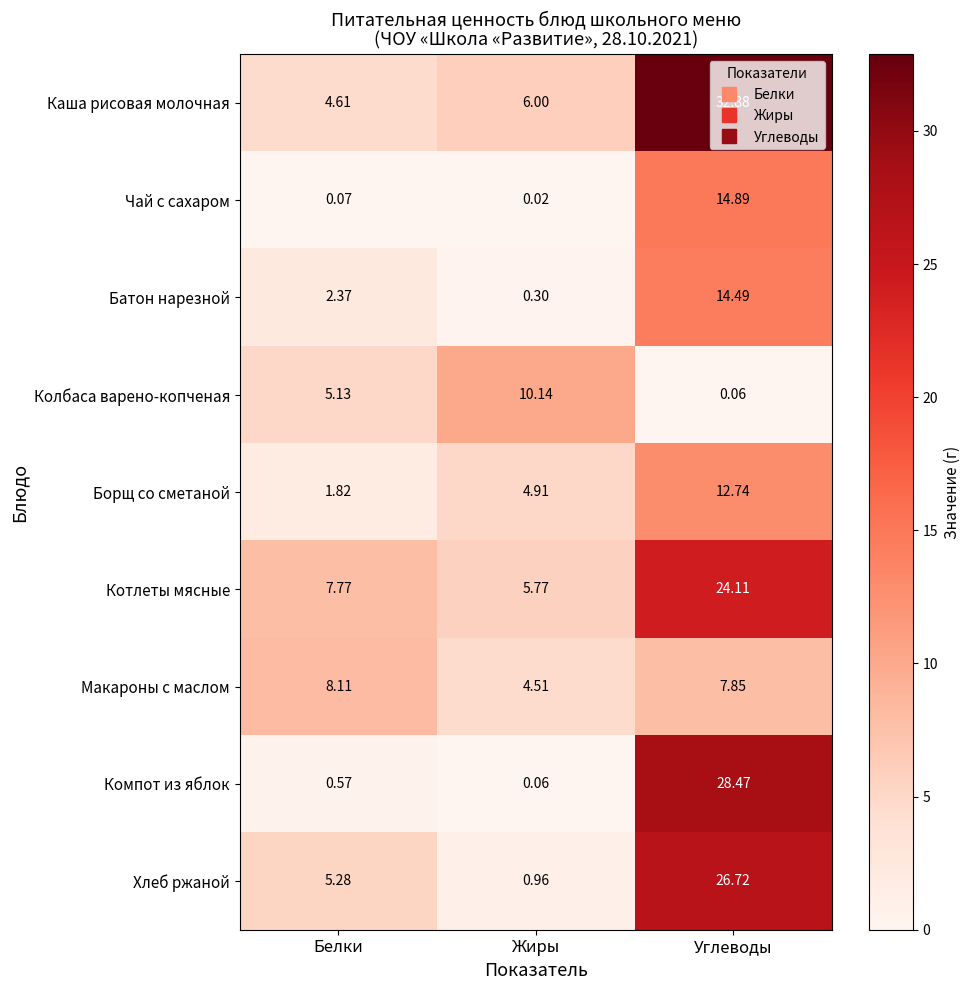

How many data points in Макароны с маслом are above 7?

2